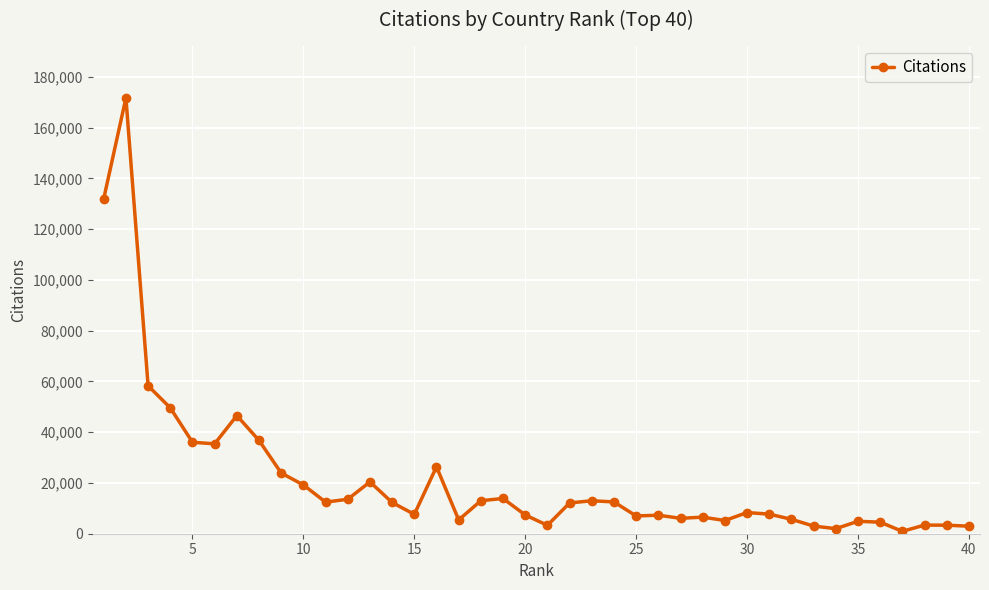

What is the difference between the second highest and minimum values?

131063